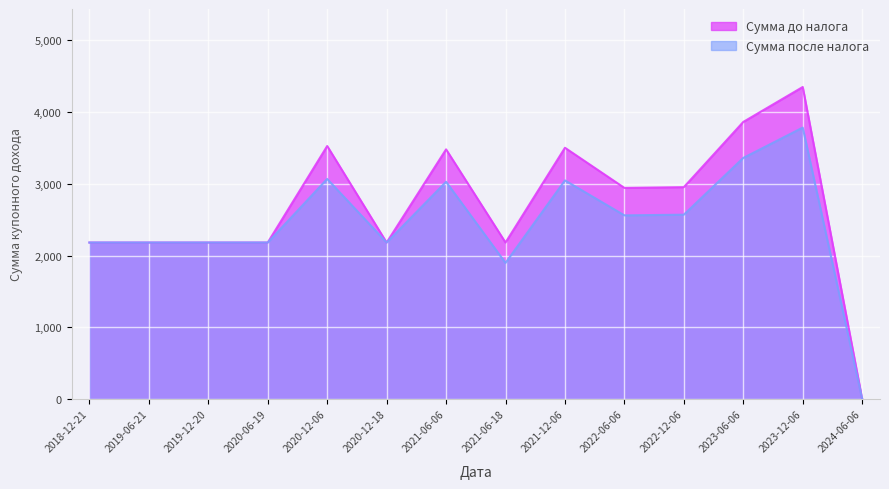

What value does the Сумма после налога series have at 2021-06-18?

1897.5